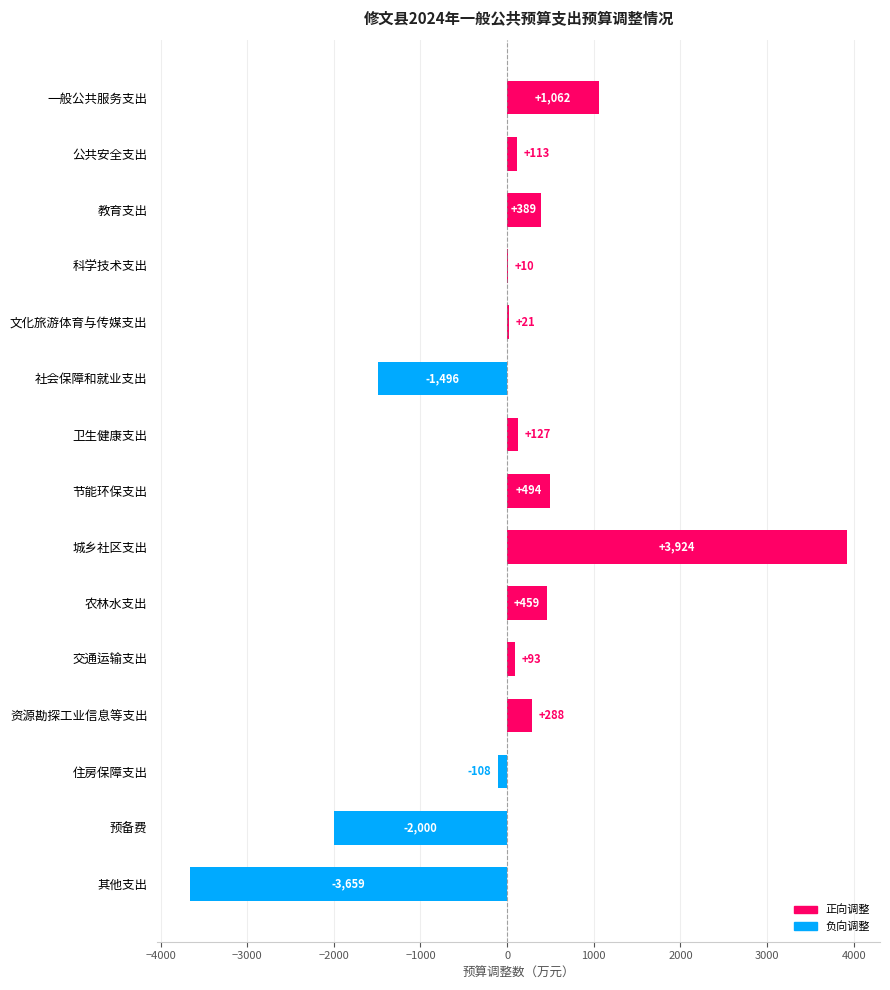

Which label corresponds to the largest value in the chart?

城乡社区支出